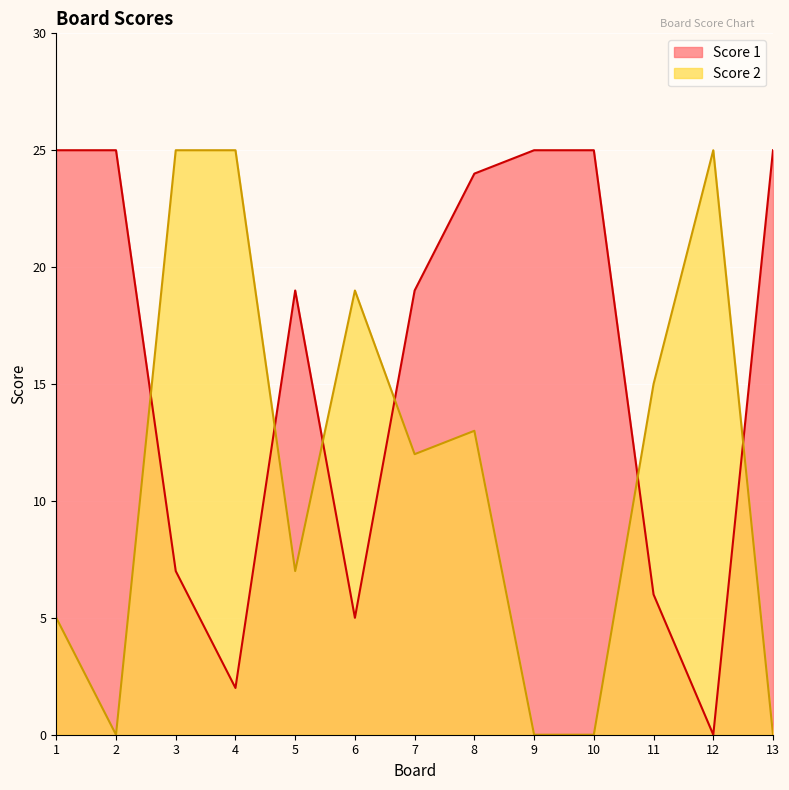

Which series ends up on top after the final intersection of Score 2 and Score 1?

Score 1